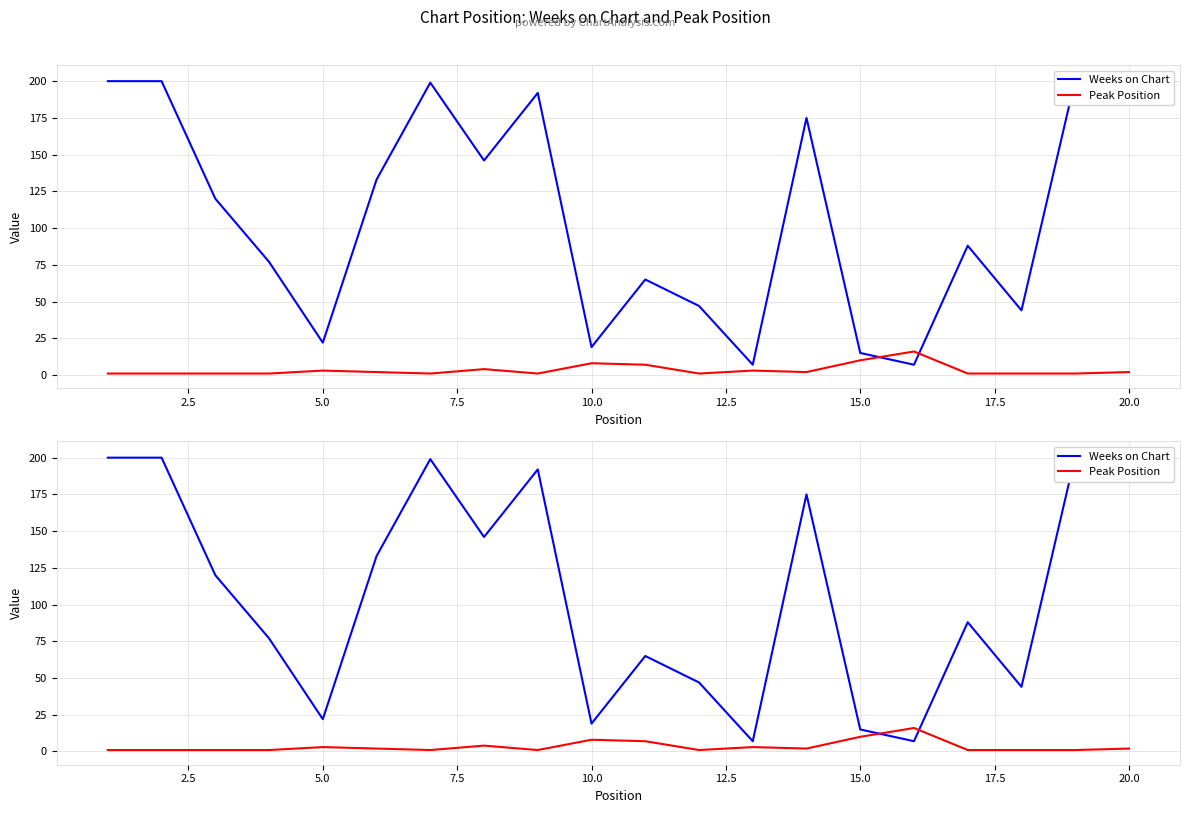

What is the average value of the Peak Position series?

3